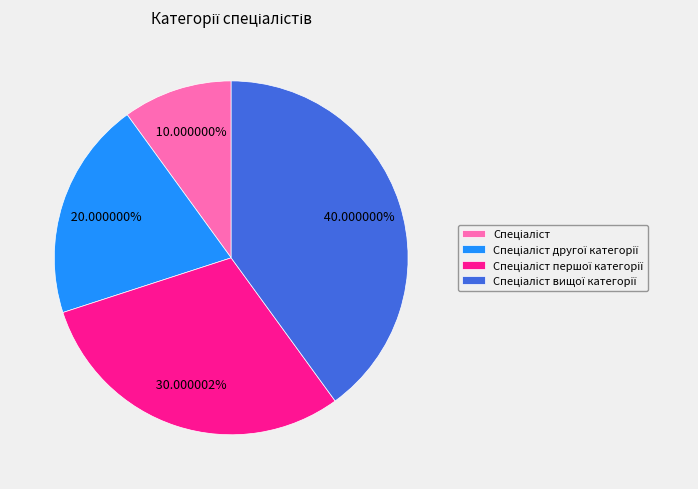

Is there a majority slice in this chart?

No